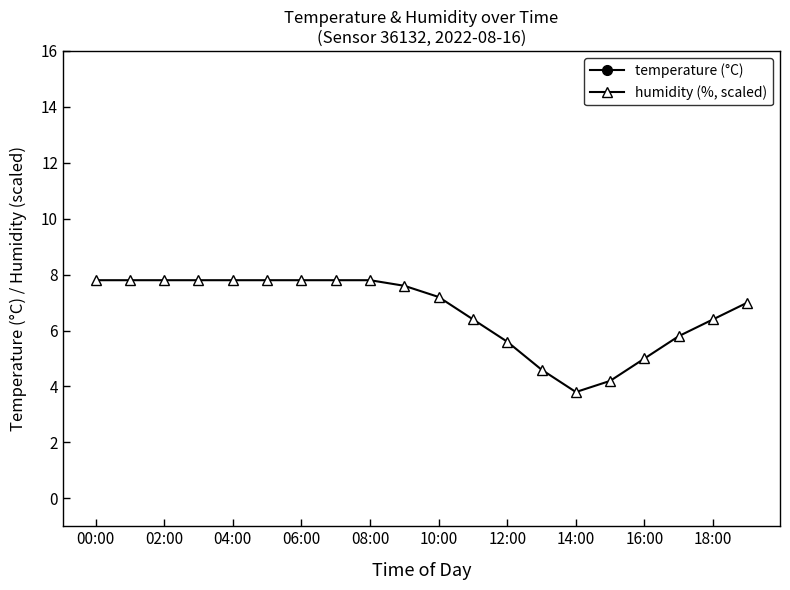

How many values in the temperature (°C) series are below 19?

10